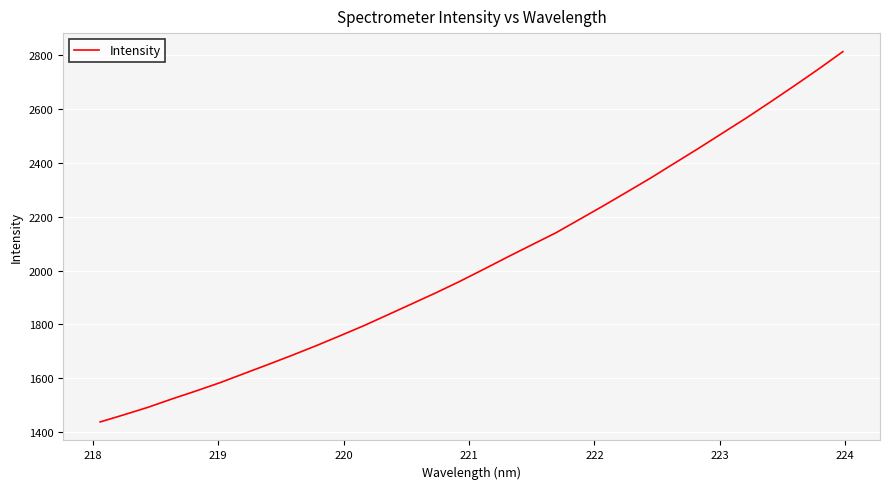

What is the smallest value displayed?

1438.3